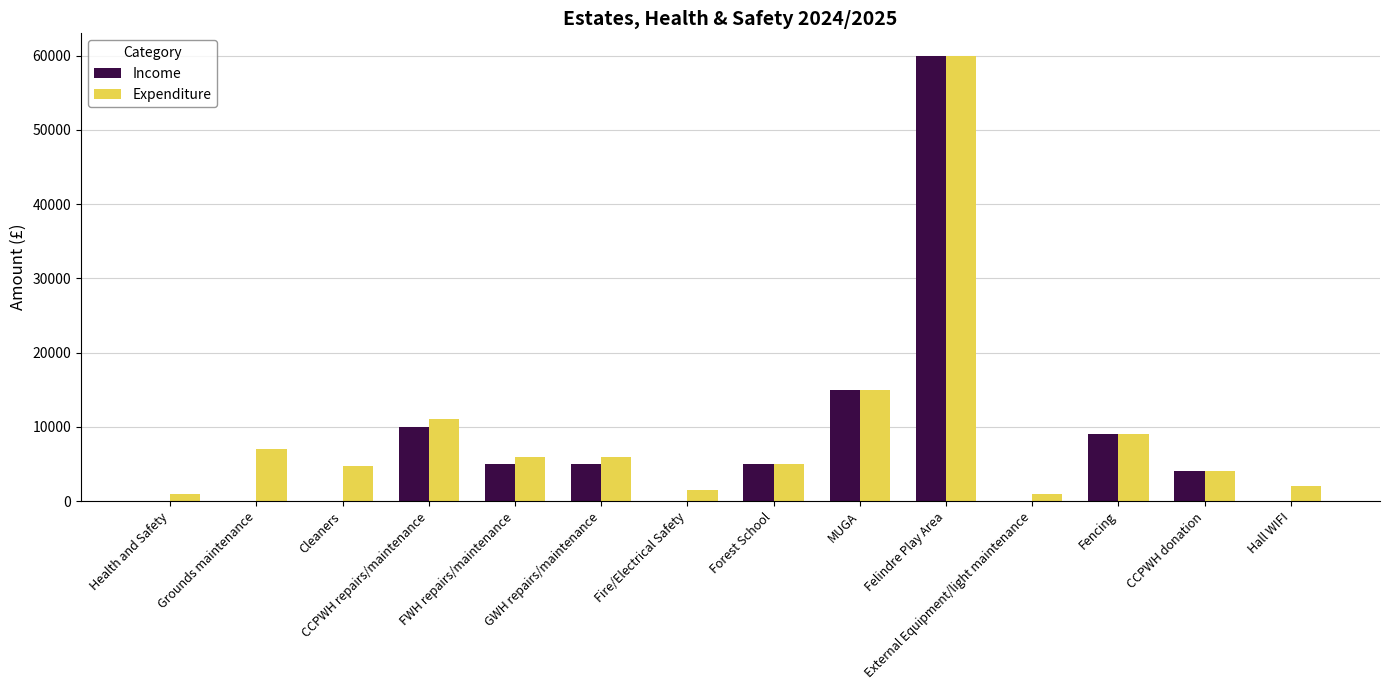

Which category has the highest value in the Income series?

Felindre Play Area